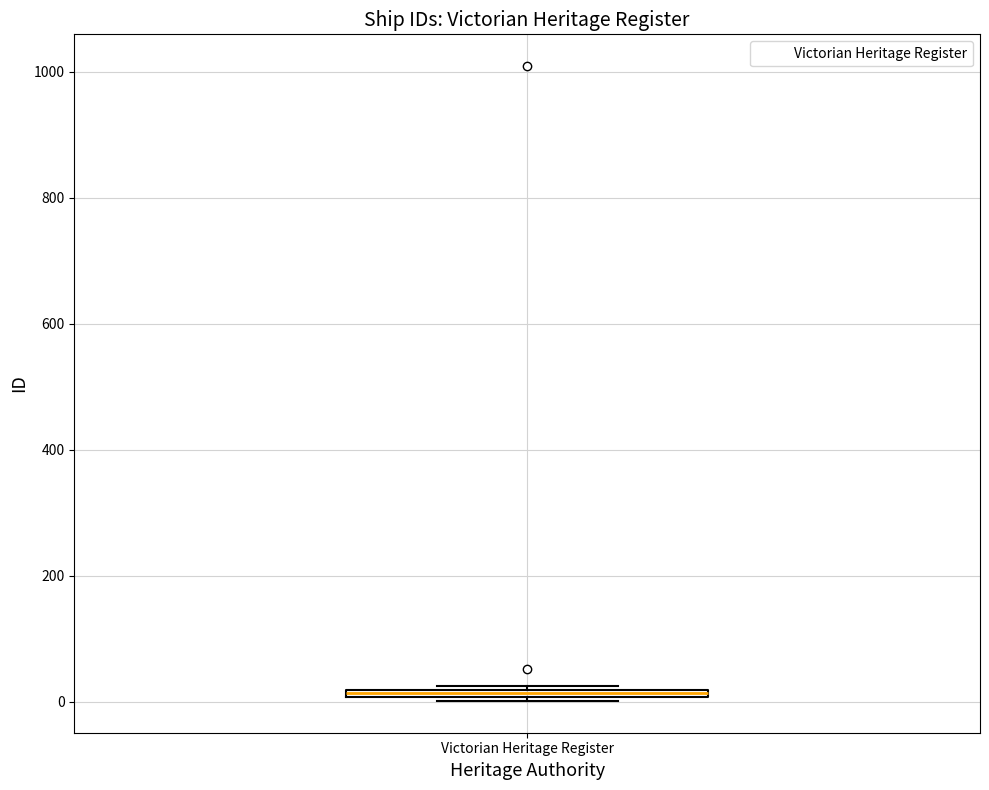

Where is the lower edge of the box for Victorian Heritage Register on the y-axis? The values are not printed on the chart, so give them approximately, as read against the axis.

0